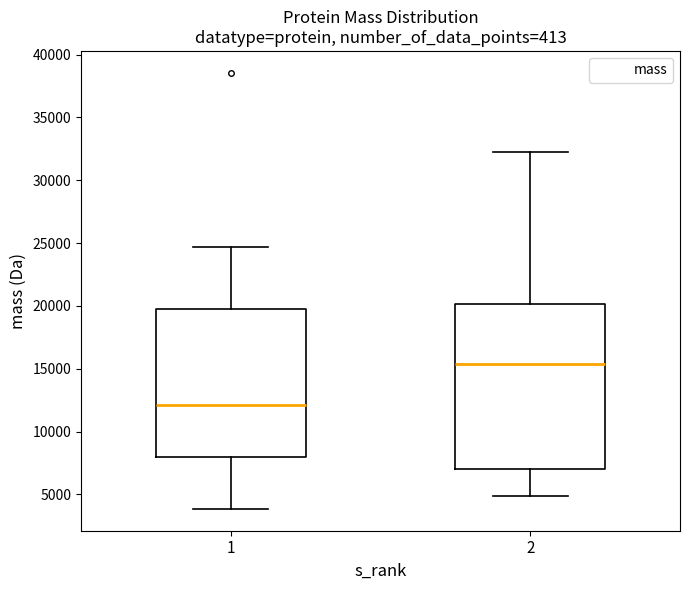

Reading left to right, read every box against the y-axis: the position of its median line, the range the box covers, and the ends of its whiskers. The values are not printed on the chart, so give them approximately, as read against the axis.

1: median 12000, box 8000 to 20000, whiskers 4000 to 24500
2: median 15500, box 7000 to 20000, whiskers 5000 to 32000